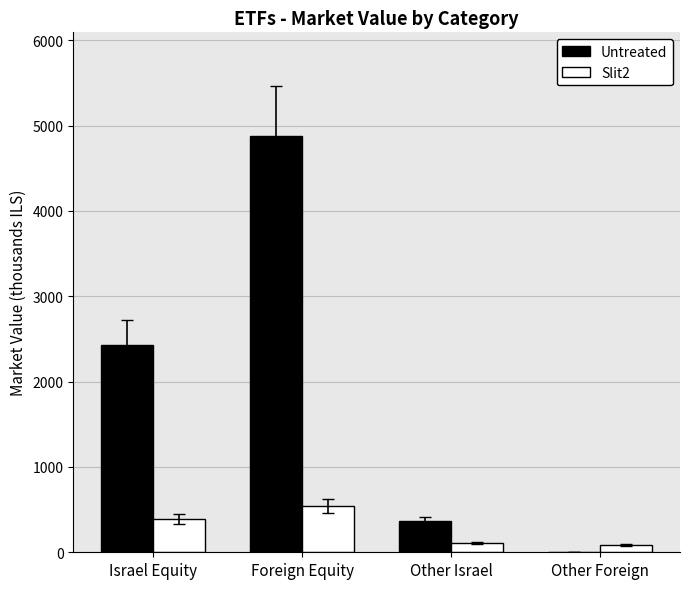

Is the value of Slit2 at Other Israel greater than the value of Untreated at Other Israel?

No